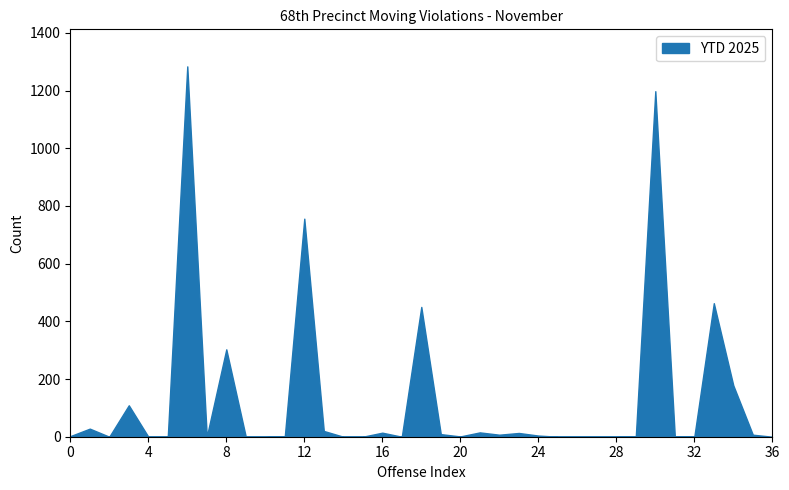

The chart shows a value of 0 at 36. True or false?

True